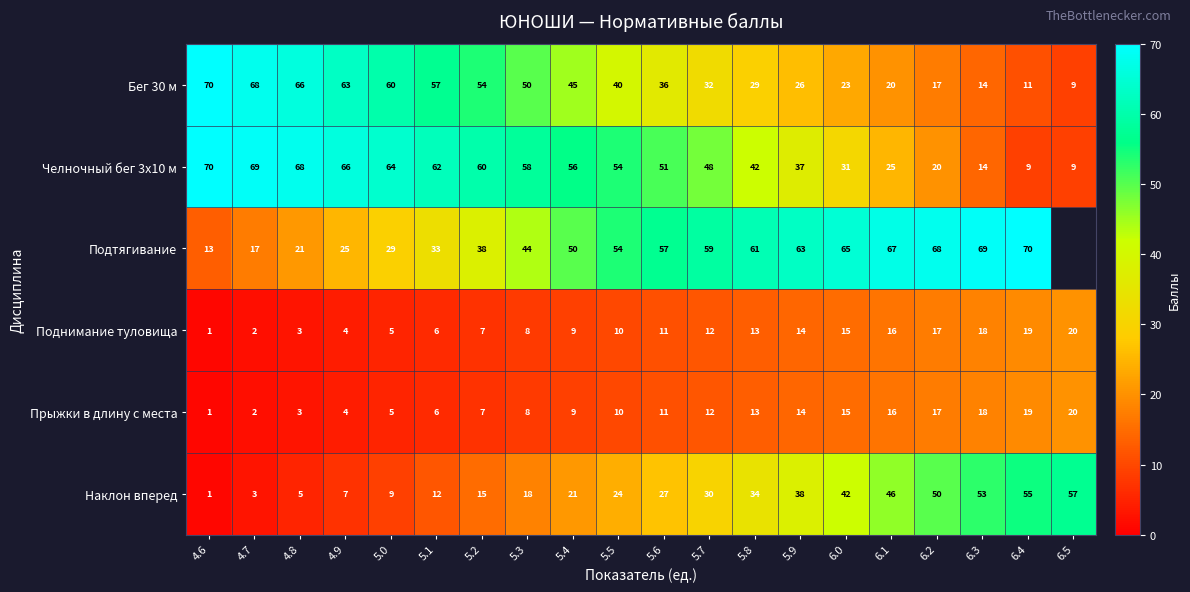

Is it true that Наклон вперед equals 0.7 at 4.7?

False